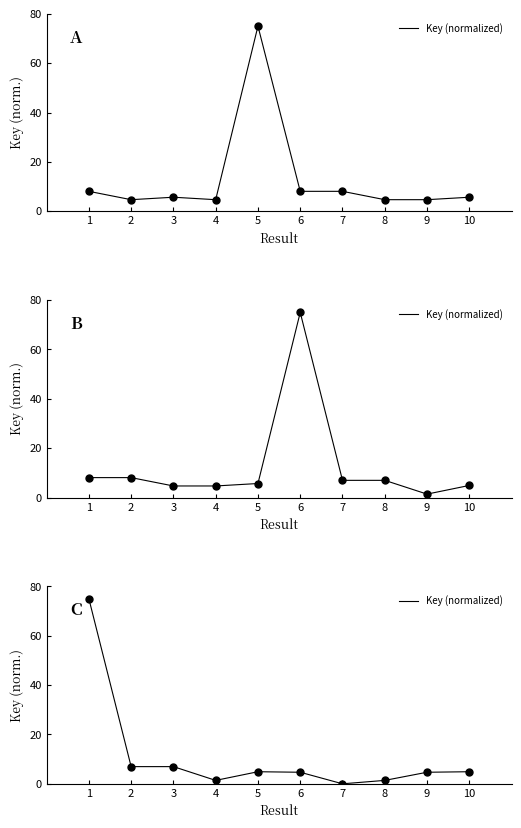

Which has a higher value, 8 or 5?

5